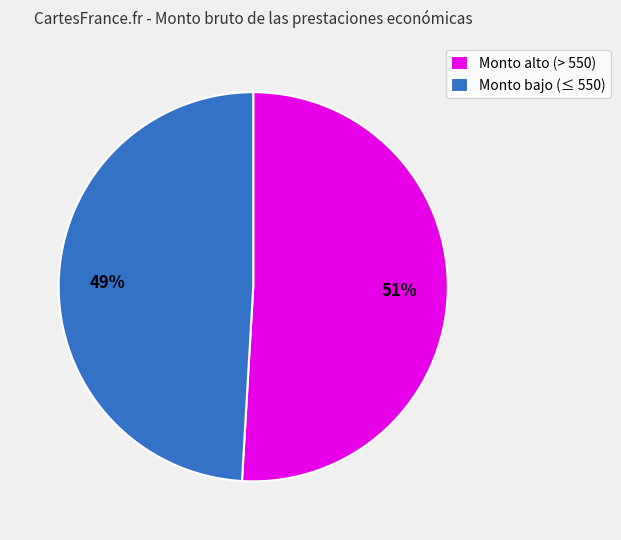

What is the ratio of the value at Monto alto (> 550) to the value at Monto bajo (≤ 550)?

1.0